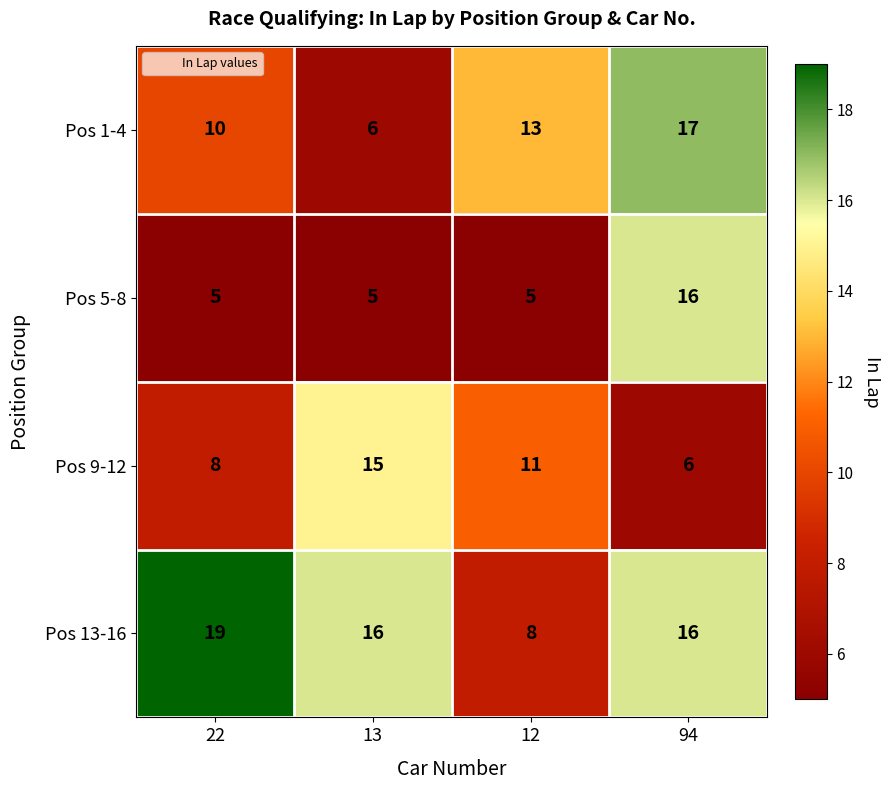

What is the spread (max minus min) of values at 22?

14